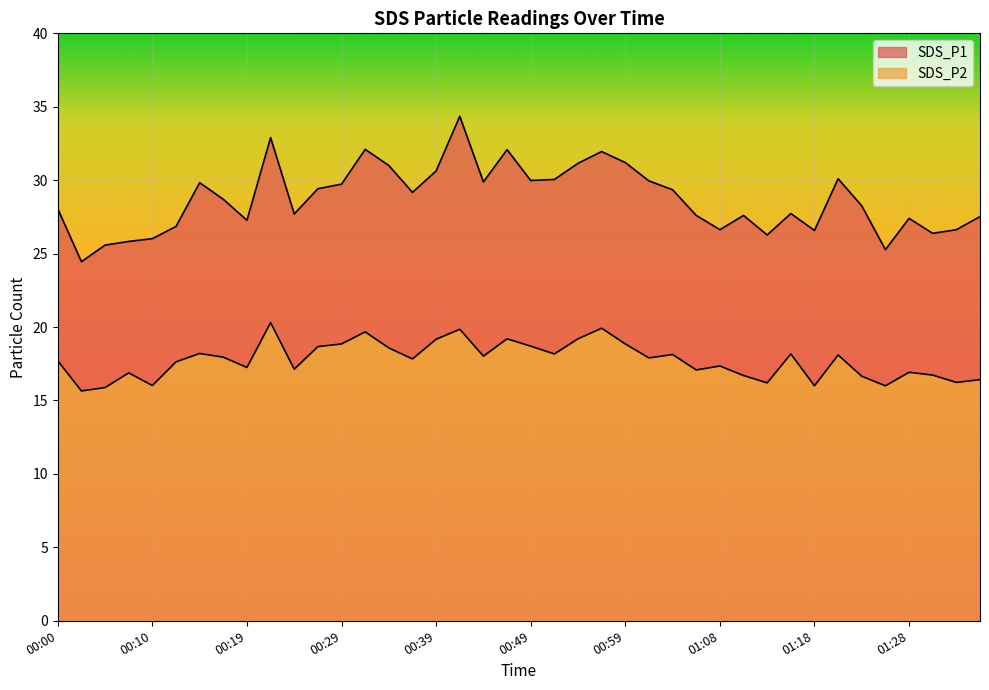

The SDS_P1 series shows 18.2 at 00:51. True or false?

False